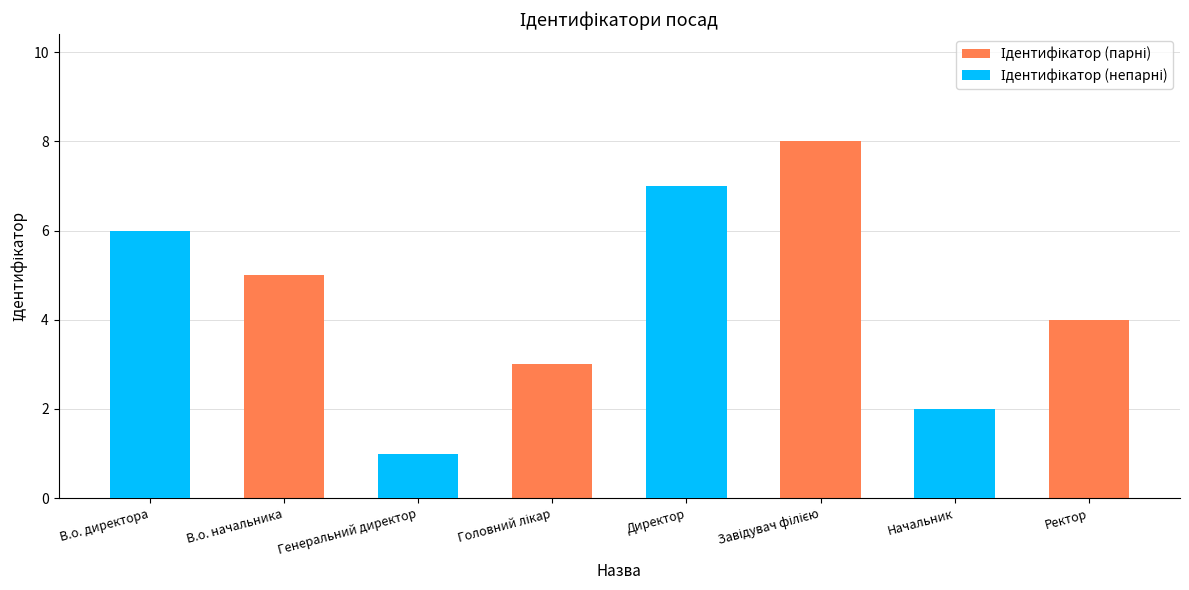

Rank the categories by value from highest to lowest.

Завідувач філією, Директор, В.о. директора, В.о. начальника, Ректор, Головний лікар, Начальник, Генеральний директор